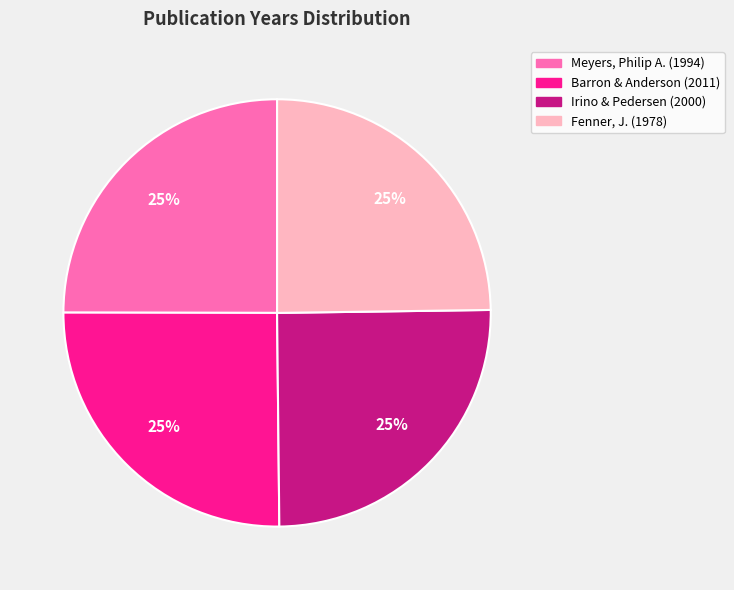

Is there any slice that represents more than half of the pie?

No